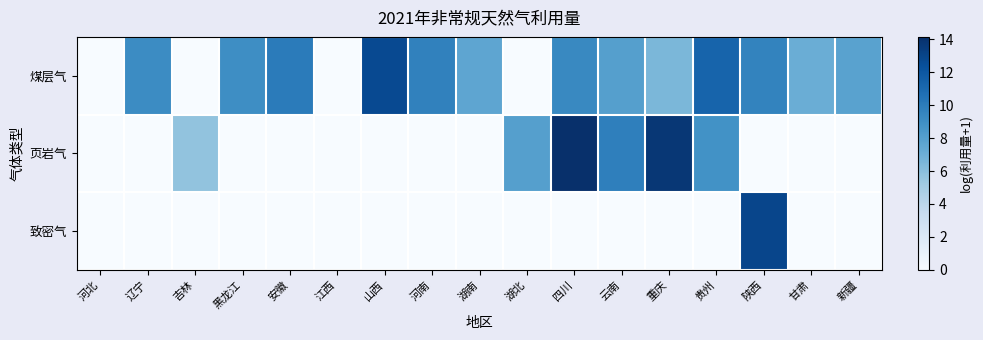

At 陕西, list the series in order from largest to smallest.

致密气, 煤层气, 页岩气